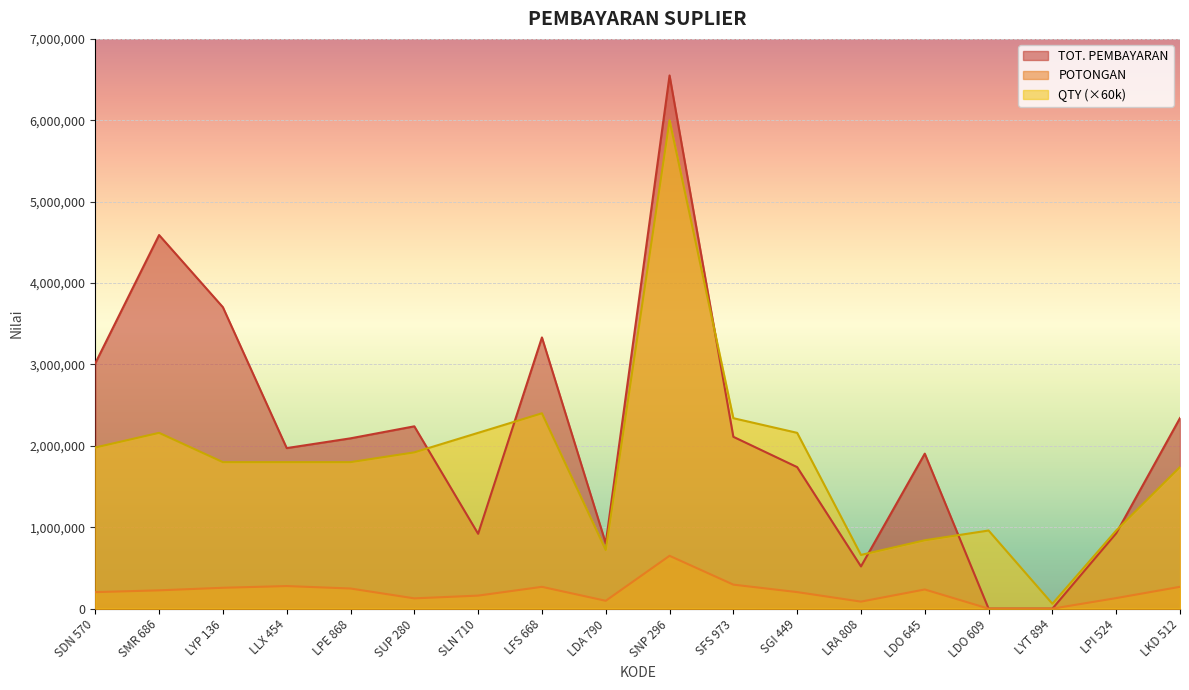

The value of TOT. PEMBAYARAN at LPI 524 is 926400. True or false?

True